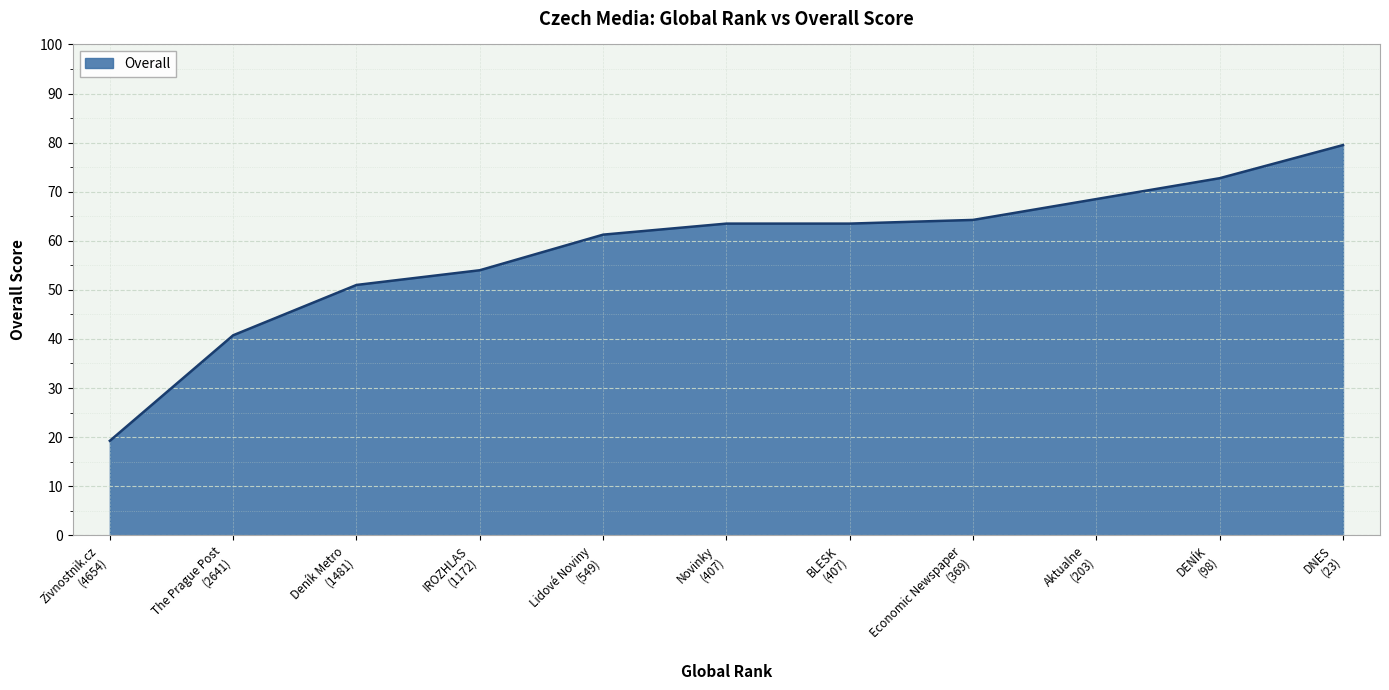

What is the maximum value shown in the chart?

79.5